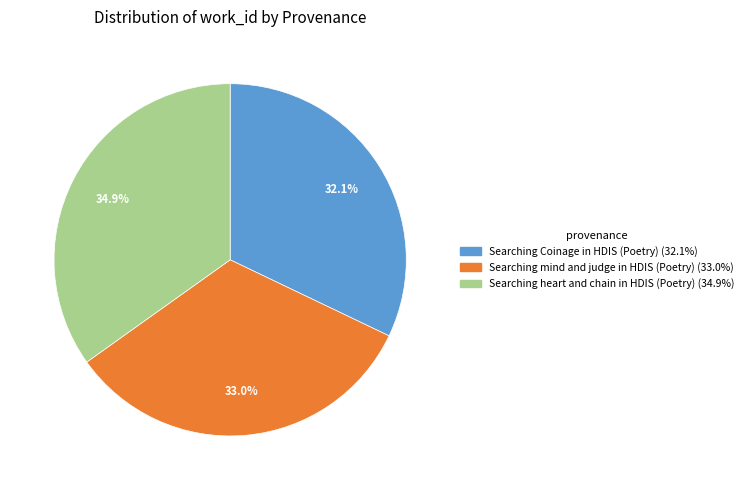

Rank the categories by value from lowest to highest.

Searching Coinage in HDIS (Poetry), Searching mind and judge in HDIS (Poetry), Searching heart and chain in HDIS (Poetry)